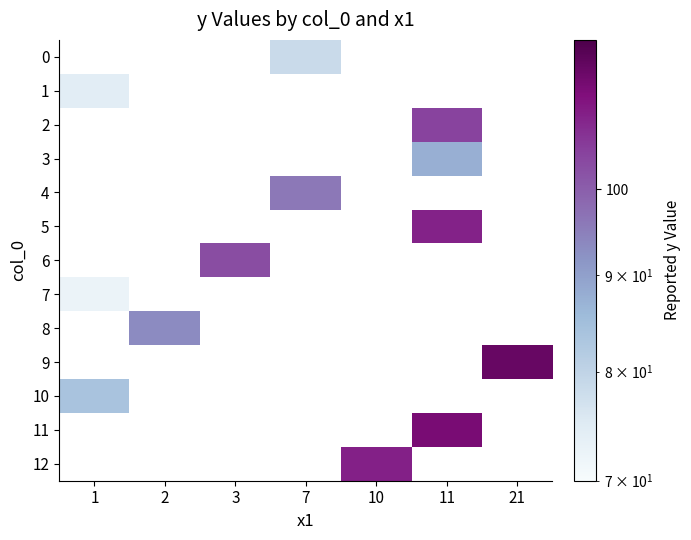

What is the spread (max minus min) of values at 7?

17.4